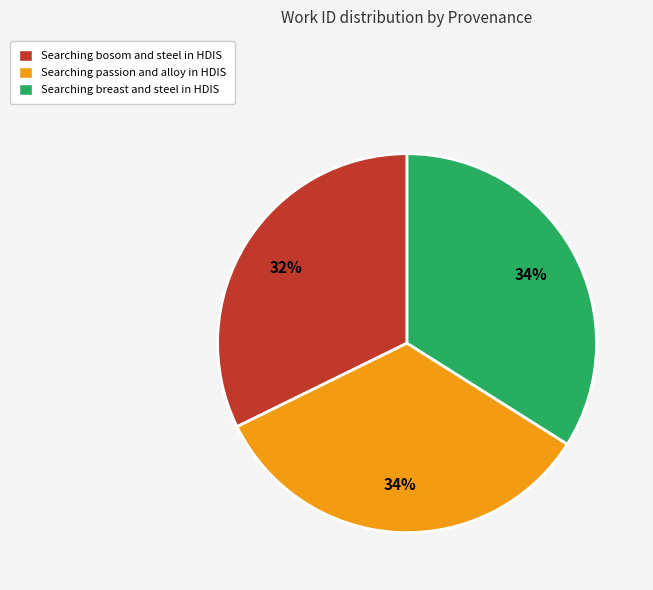

What is the smallest slice in the pie chart?

Searching bosom and steel in HDIS